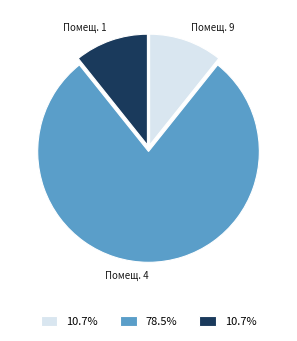

Does any single category account for the majority?

Yes